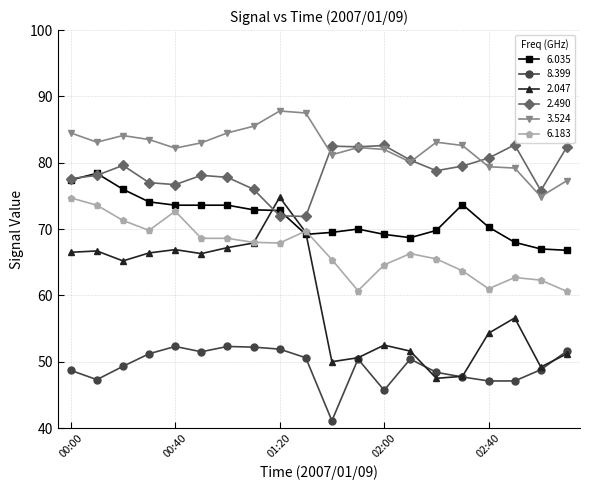

True or false: 8.399 has more than 0 interior local peaks.

True